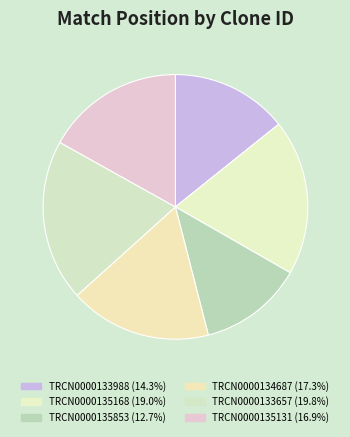

Which has a higher value, TRCN0000133657 or TRCN0000133988?

TRCN0000133657